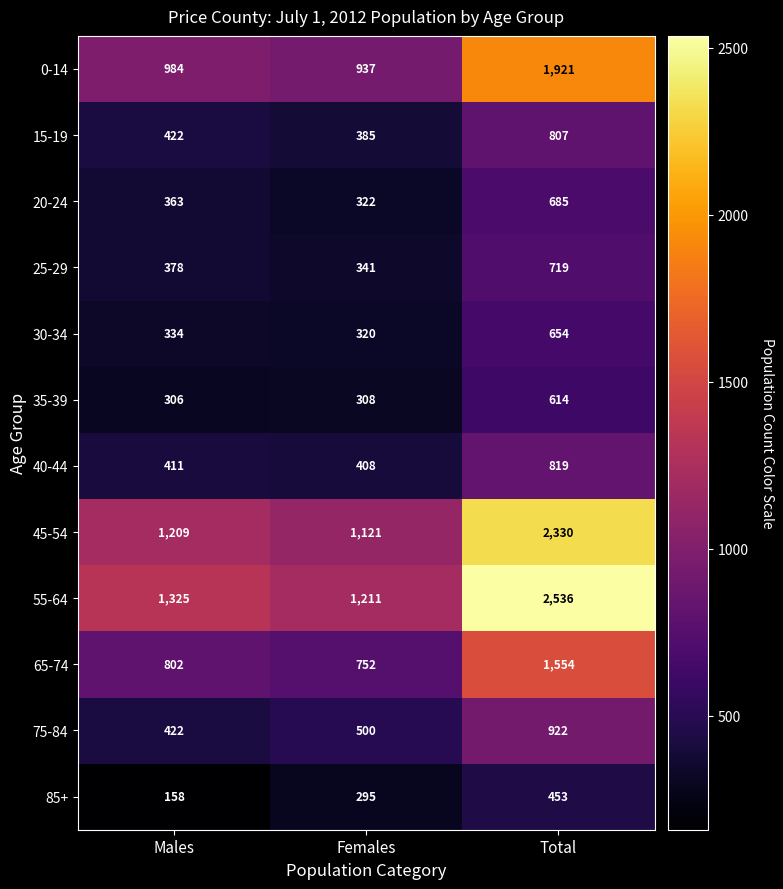

How many series are shown in this chart?

12